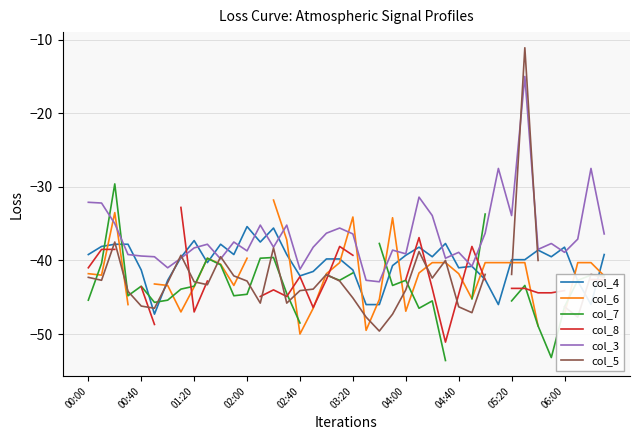

At which category does the chart reach its minimum across all series?

27